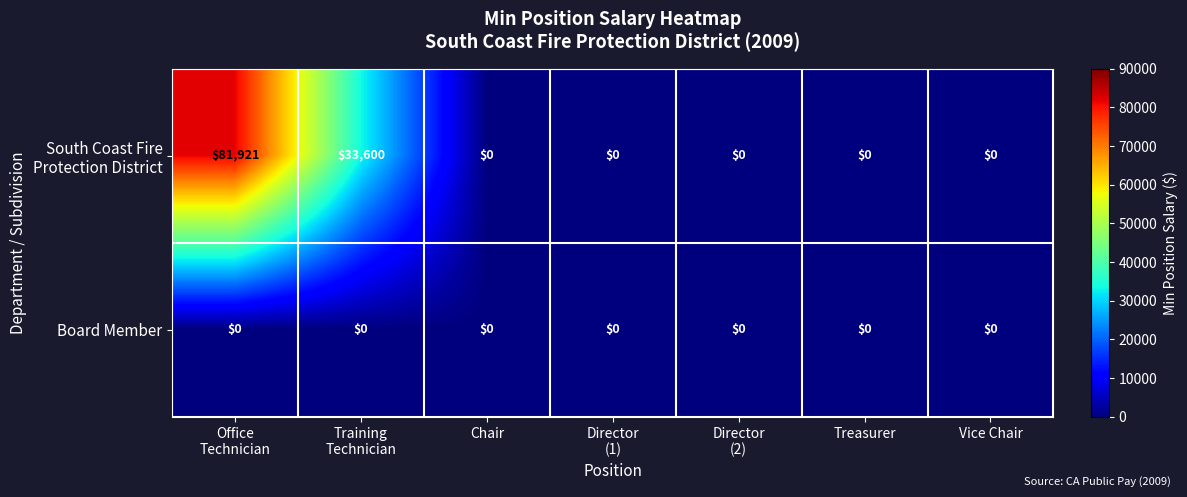

At which category does the chart reach its peak across all series?

Office
Technician